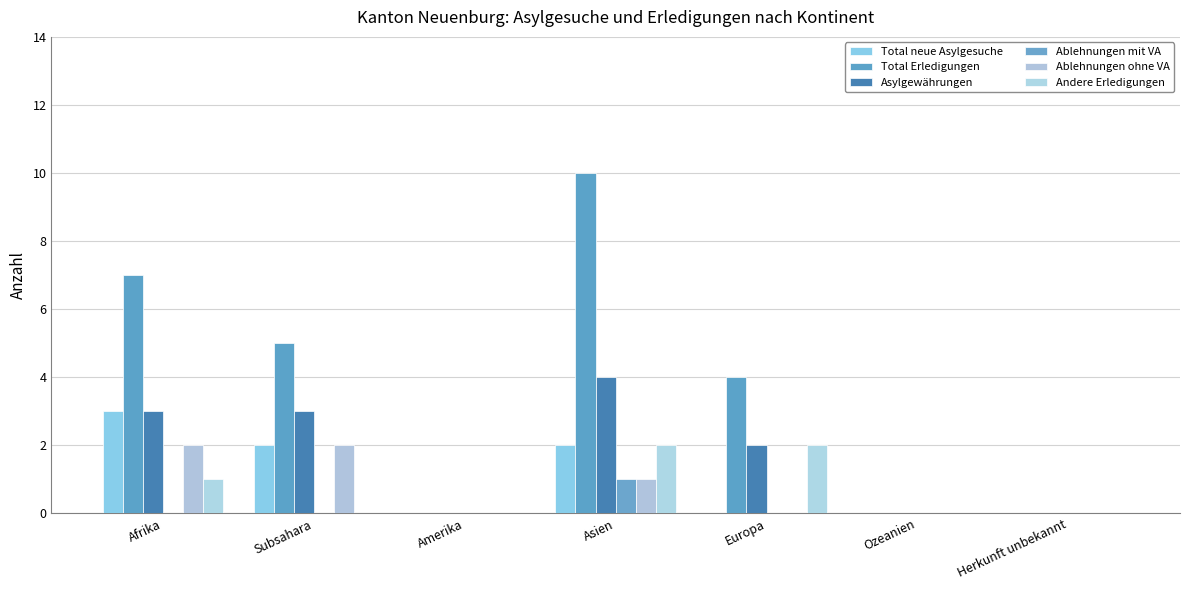

Are the bars grouped side by side (vs. stacked)?

Yes